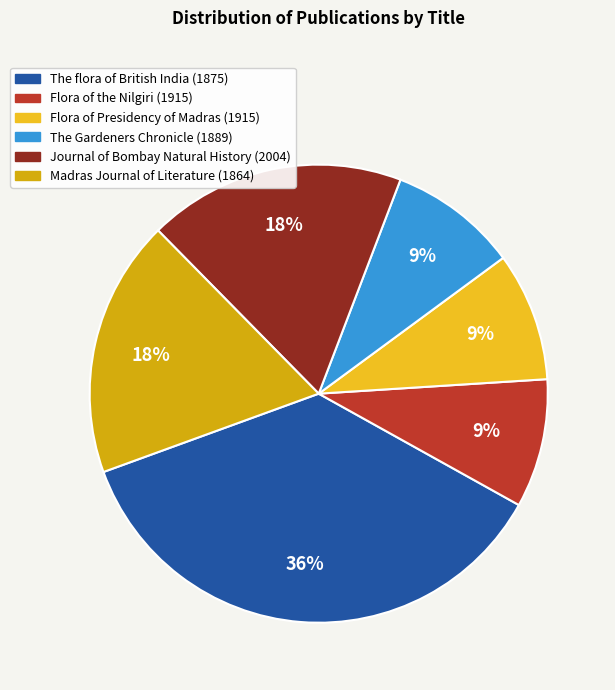

What percentage is the The Gardeners Chronicle (1889) slice, to the nearest percent?

9%